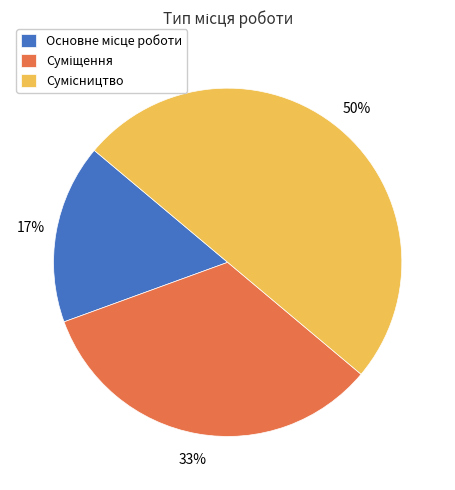

To the nearest percent, what is the difference between the largest and smallest slice percentages?

33%